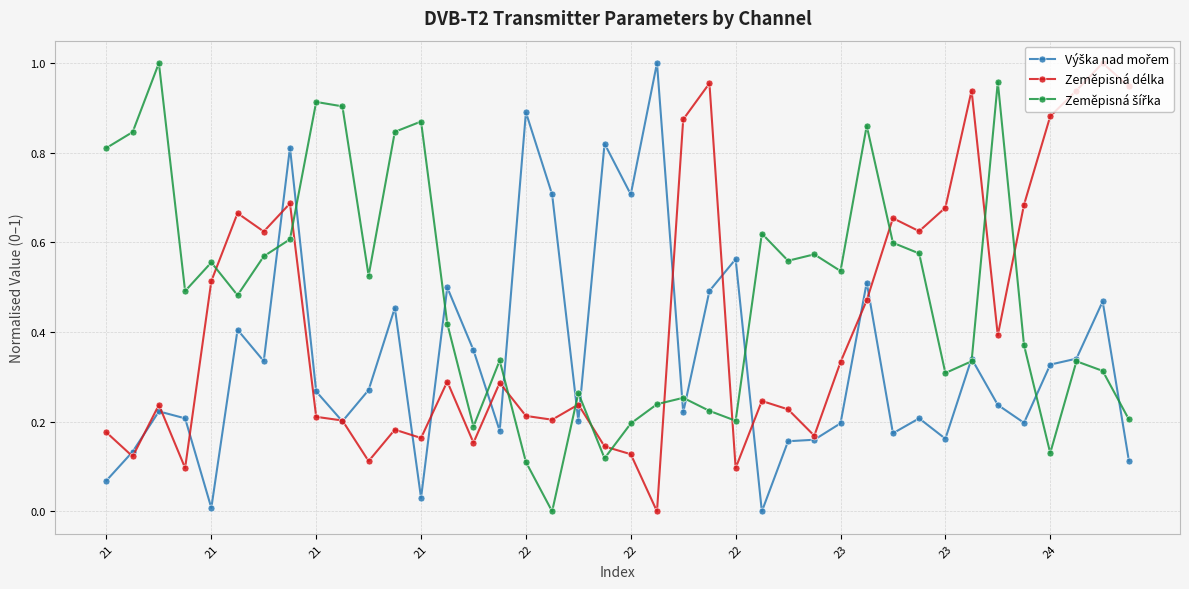

True or false: Zeměpisná délka has more than 0 interior local peaks.

True